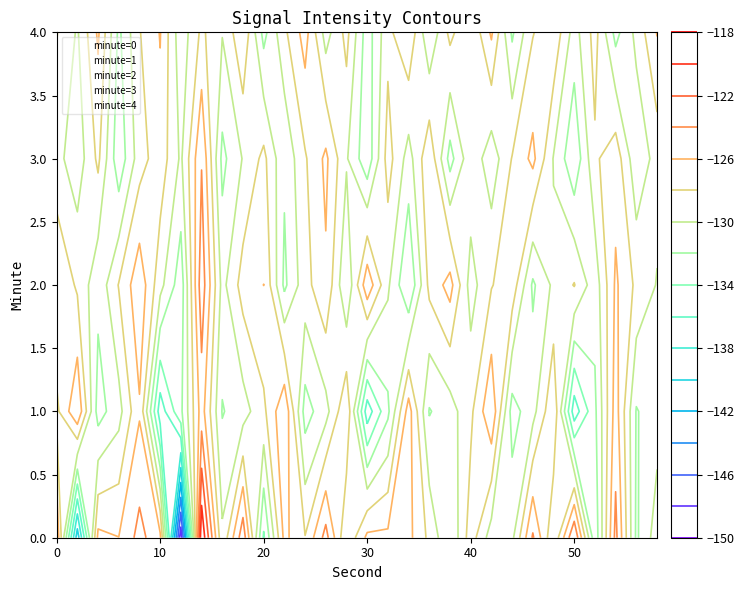

How many values in the 2 series are below -128?

17